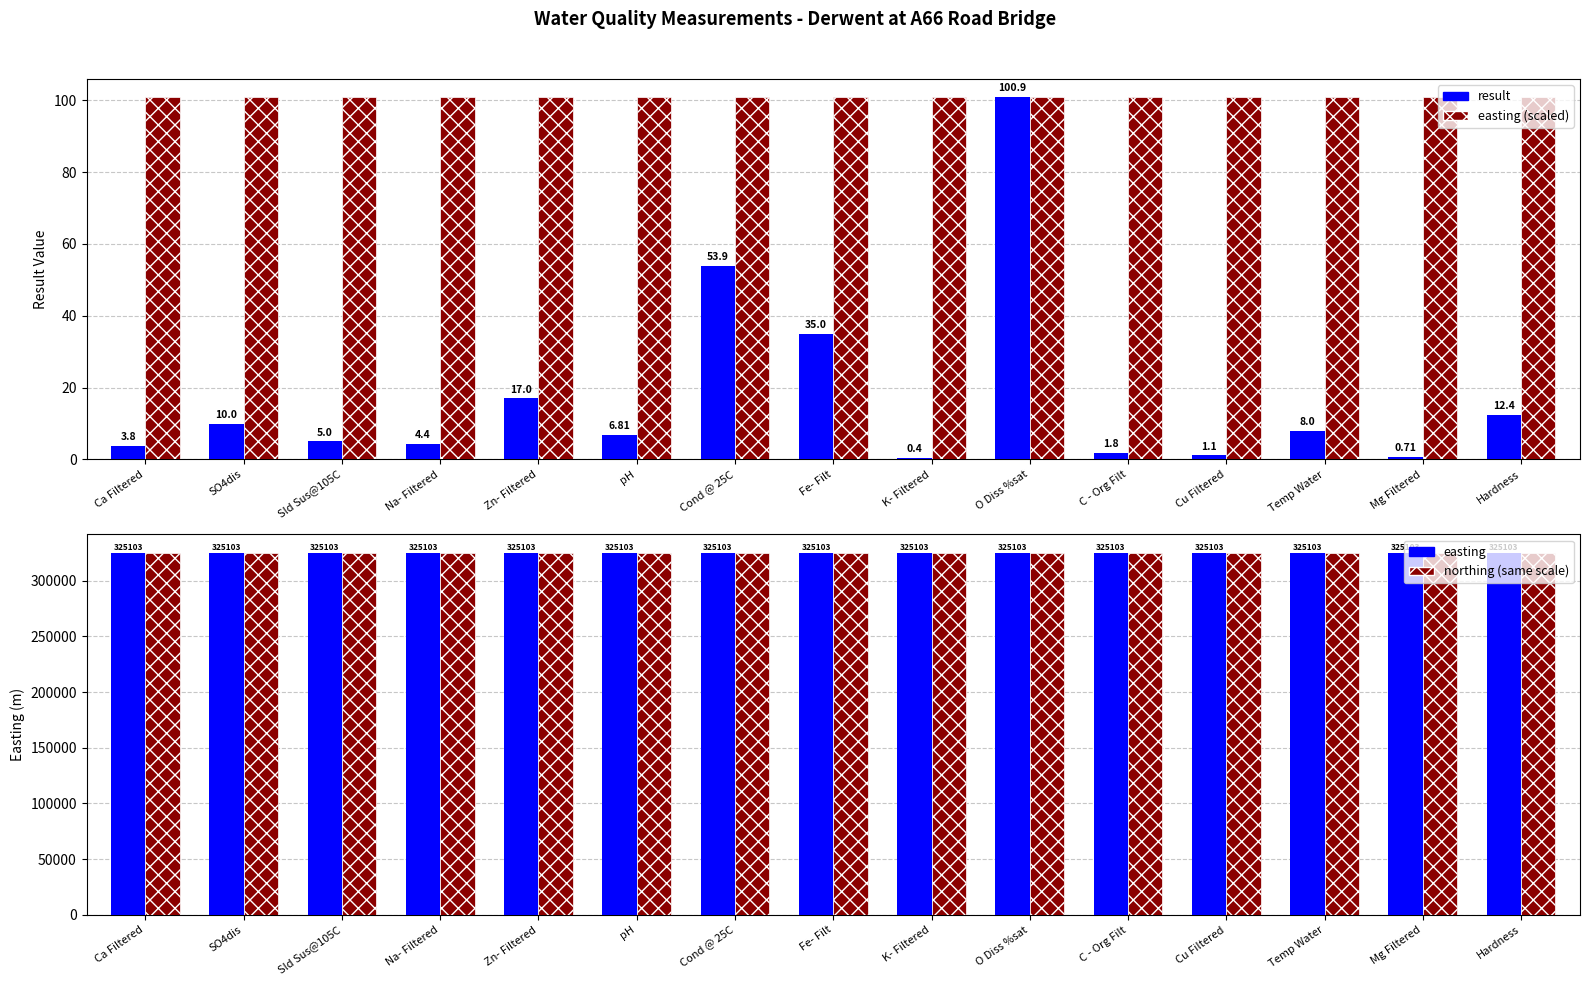

What is the maximum value shown in the chart?

325103.0